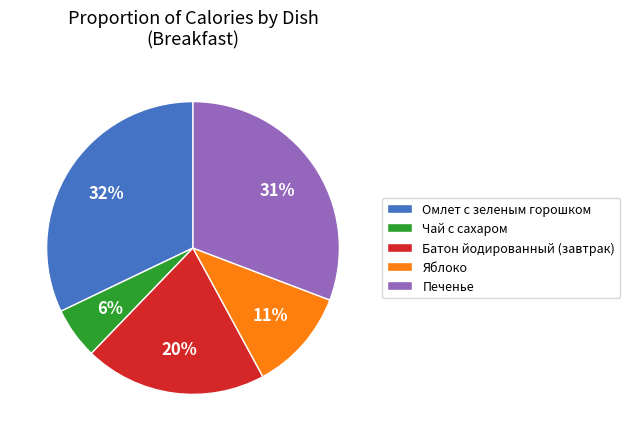

The Батон йодированный (завтрак) slice represents 20% of the pie. True or false?

True